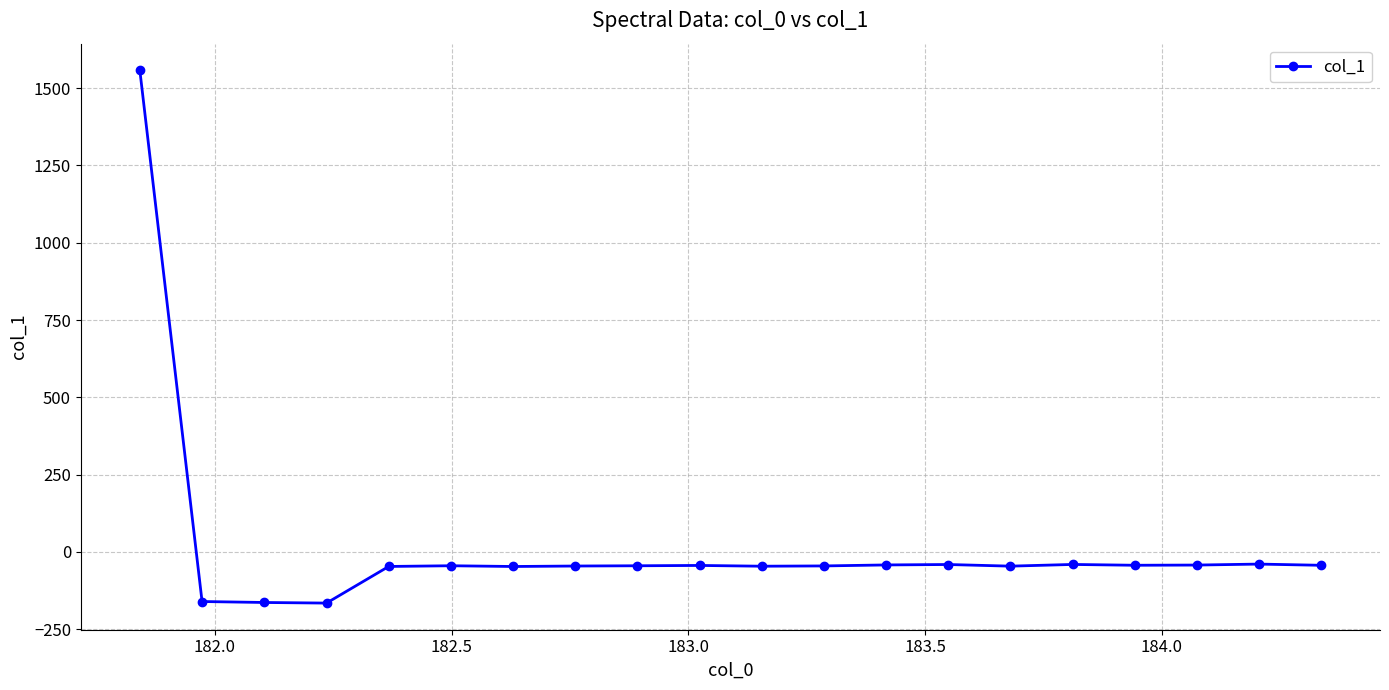

What is the difference between the second highest and minimum values?

126.1